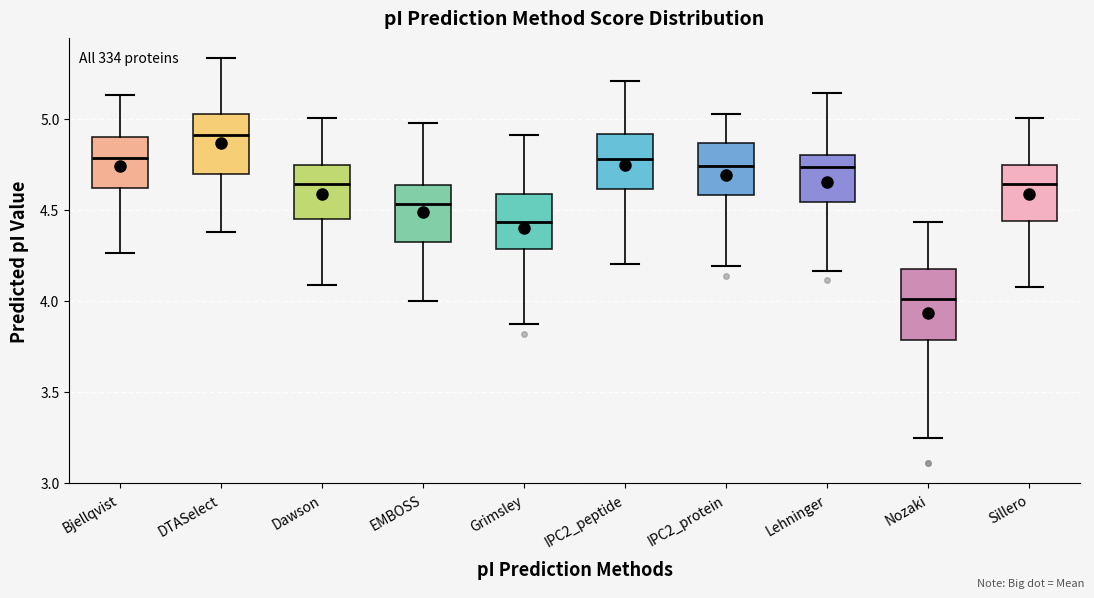

Which box has the highest median line?

DTASelect